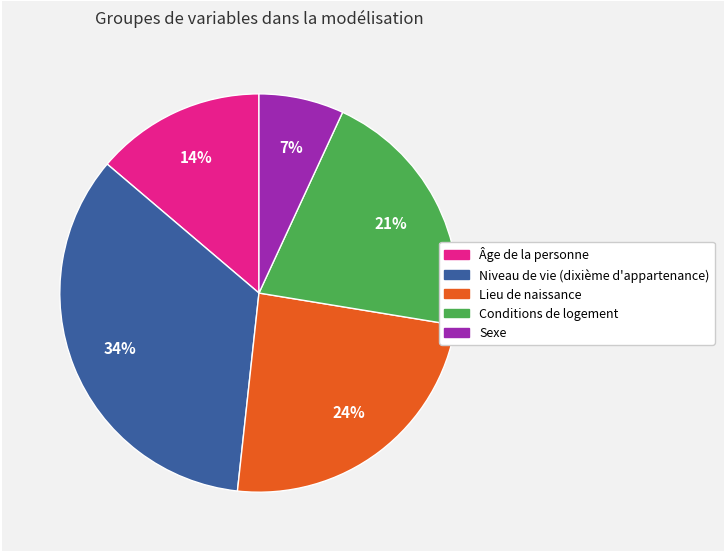

To the nearest percent, what is the difference between the Sexe and Âge de la personne slice percentages?

7%